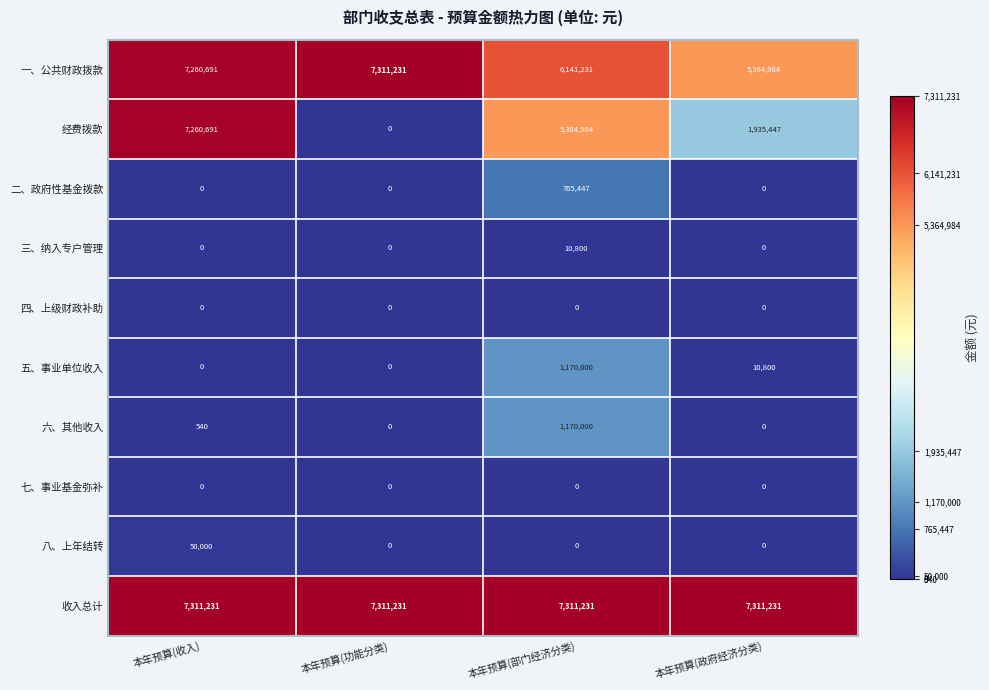

What is the spread (max minus min) of values at 本年预算(政府经济分类)?

7311231